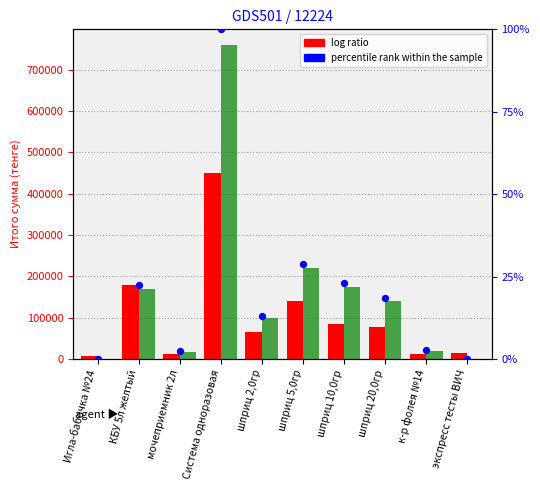

What is the total value across all series at шприц 20,0гр?

218700